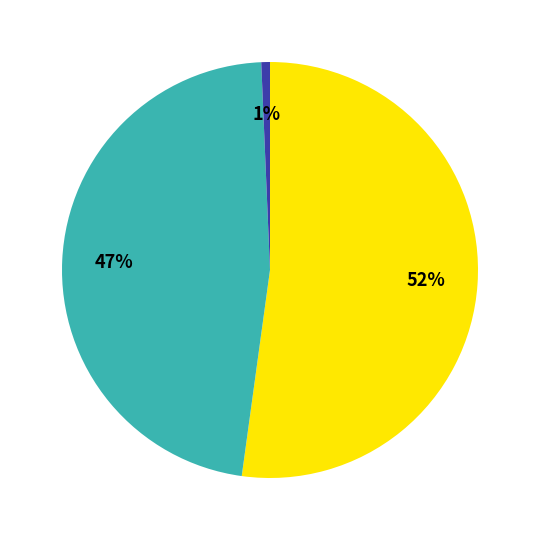

Is there a majority slice in this chart?

Yes